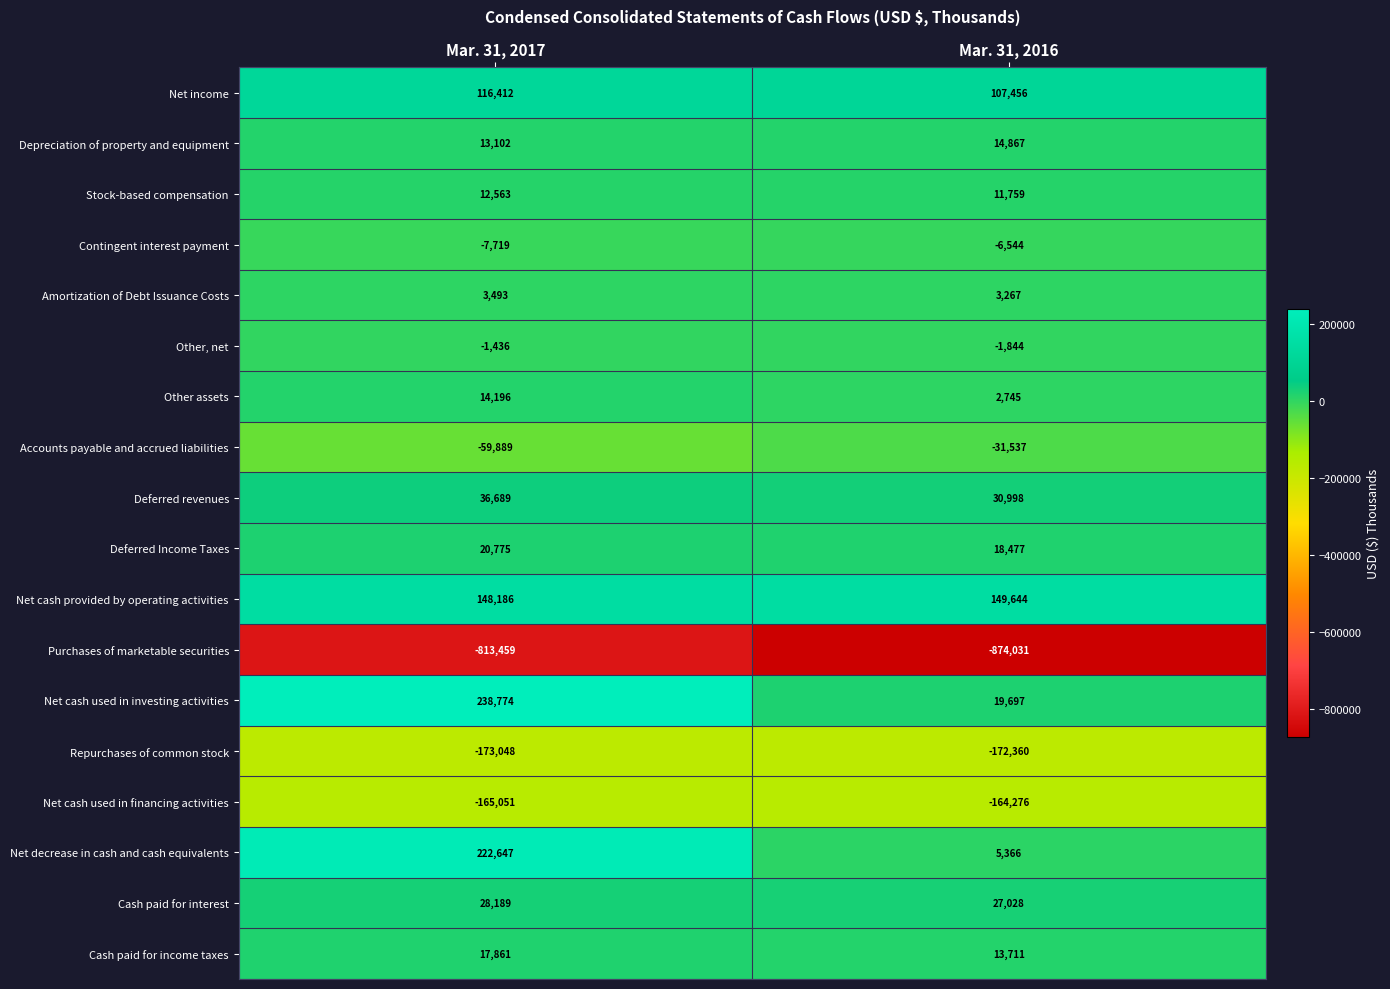

Is the value of Deferred revenues at Mar. 31, 2016 greater than the value of Repurchases of common stock at Mar. 31, 2016?

Yes